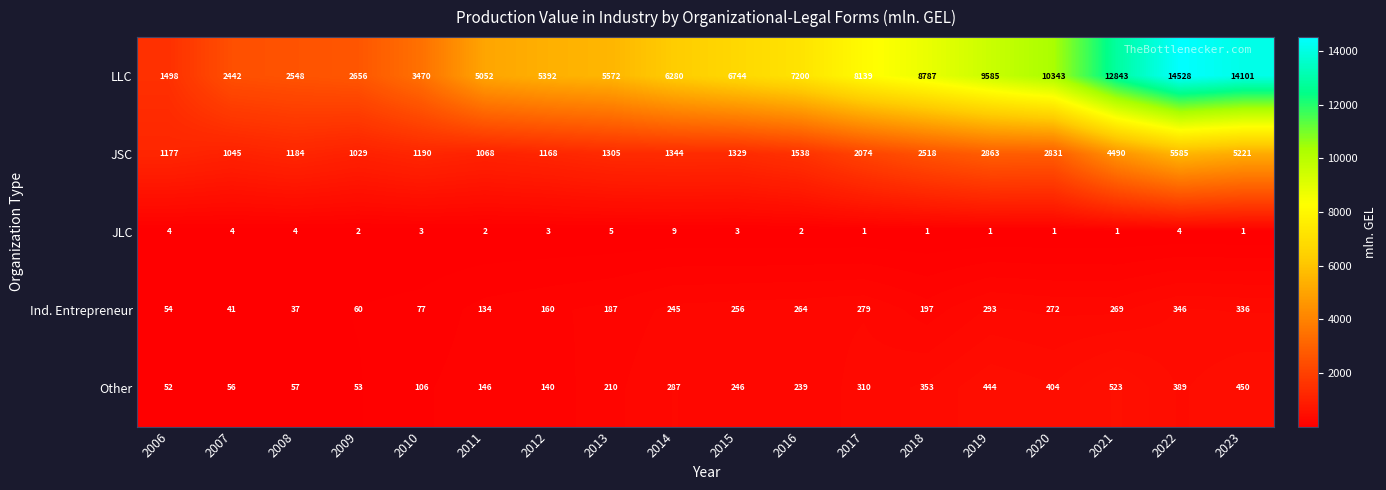

Between 2007 and 2010, which series saw the biggest shift?

LLC